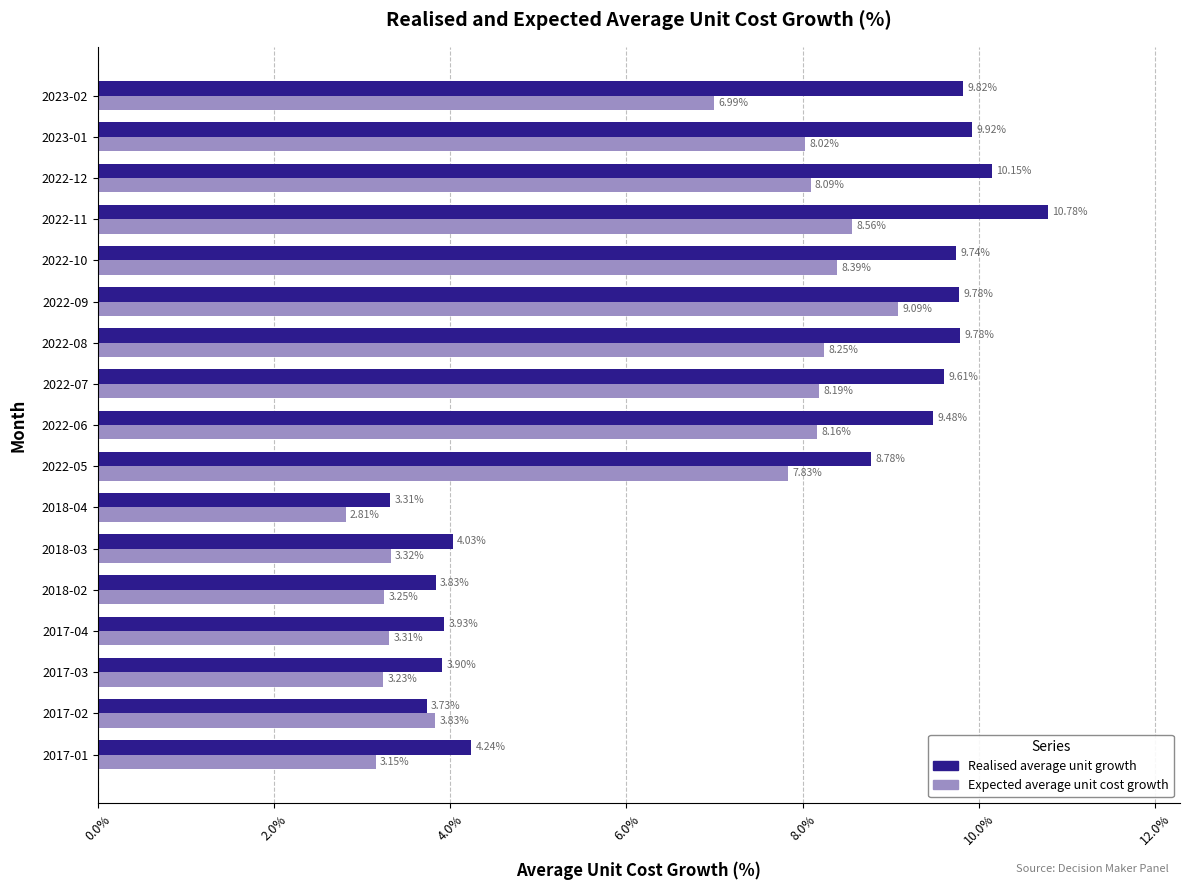

Which series has the widest spread of values?

Realised average unit growth